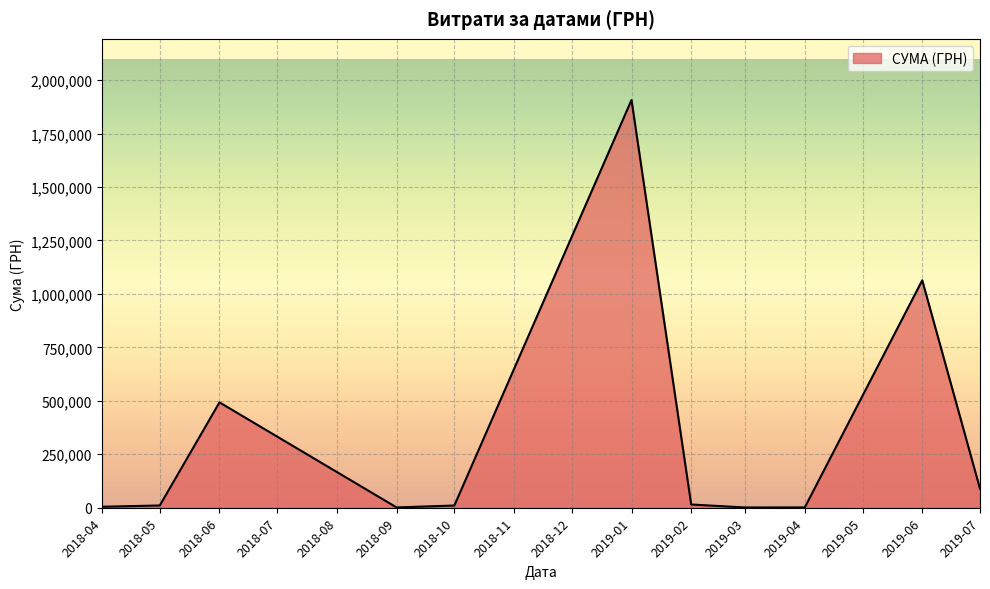

Between 2019-06 and 2019-07, which is larger?

2019-06